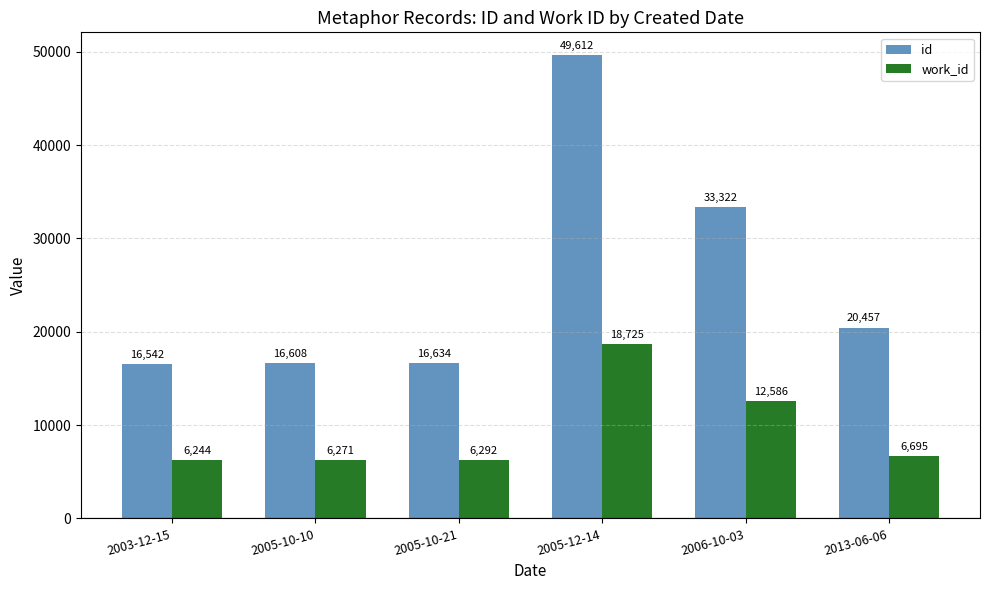

What is the spread (max minus min) of values at 2006-10-03?

20736